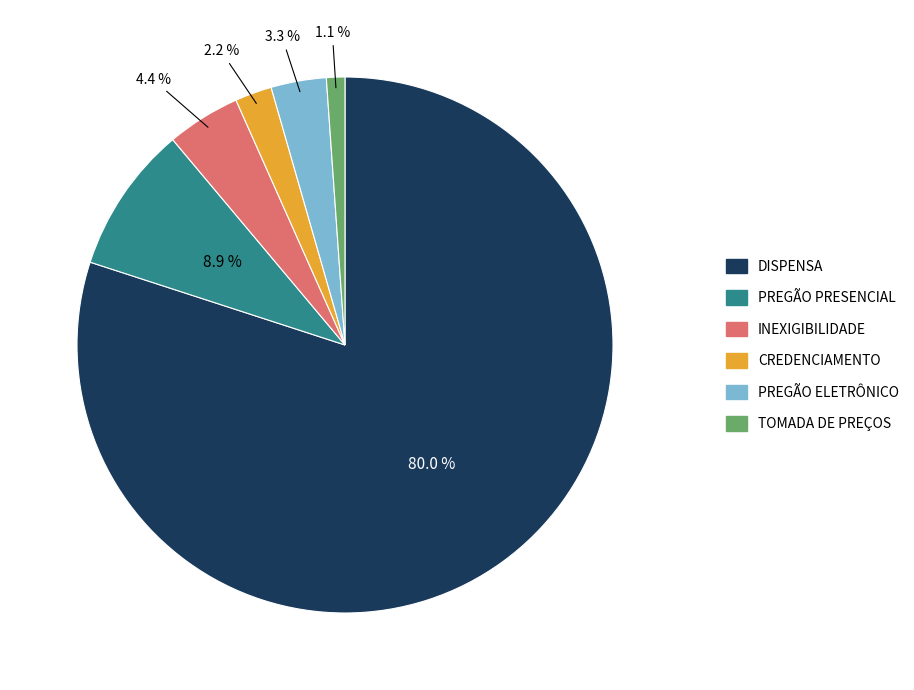

The CREDENCIAMENTO slice represents 2% of the pie. True or false?

True